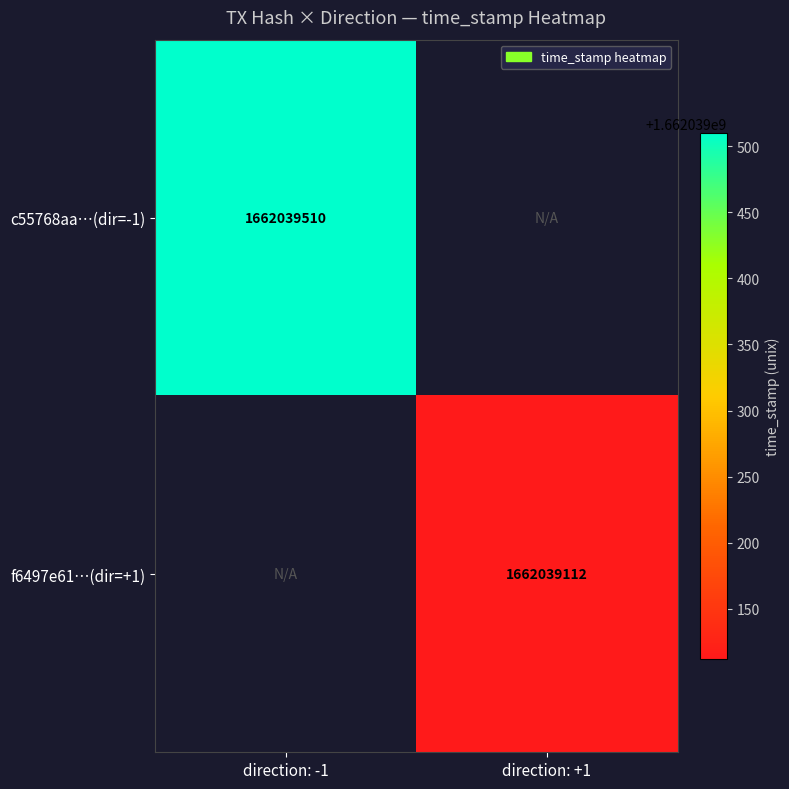

Reading left to right, what are all the values shown in this chart?

c55768aa381befa65fe6125a7393f0be47e5525: 0=-1	1=1662039510
f6497e61929f66195454cbd73627894d93ad442: 0=1	1=1662039112